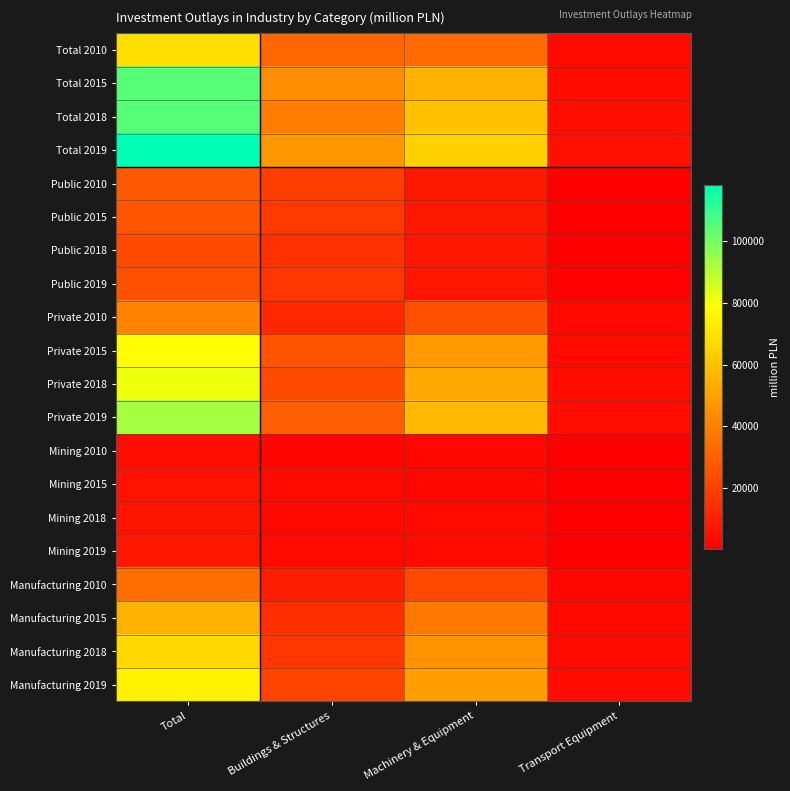

At which category is the sum across all series the highest?

Total